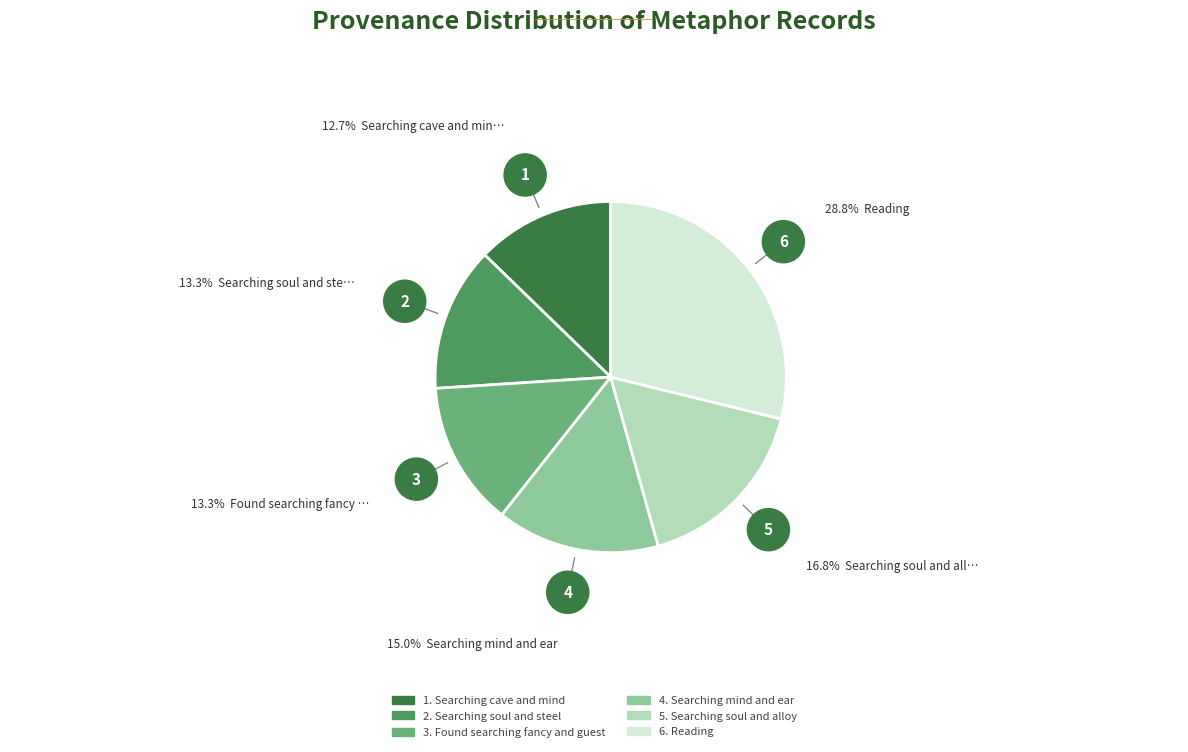

Count the number of slices in the pie.

6